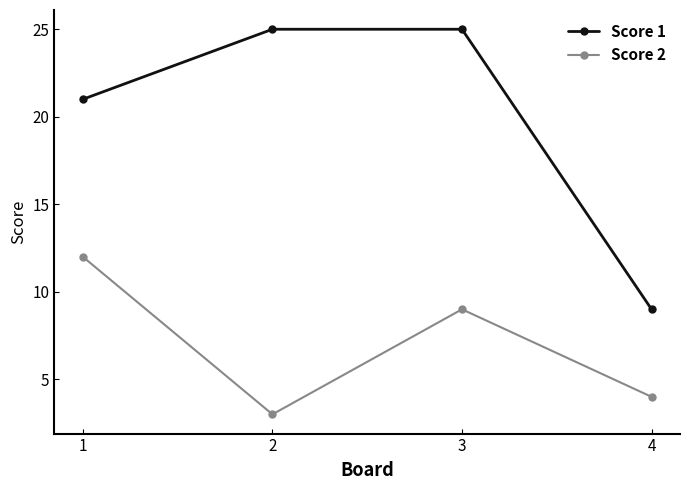

Is this an area chart (filled region under the line)?

No